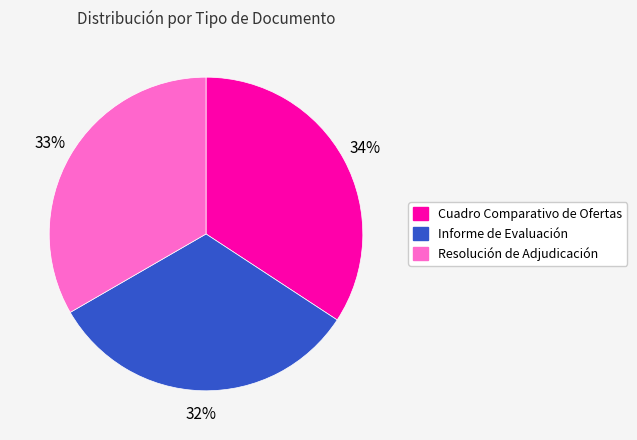

Rank the categories by value from lowest to highest.

Informe de Evaluación, Resolución de Adjudicación, Cuadro Comparativo de Ofertas